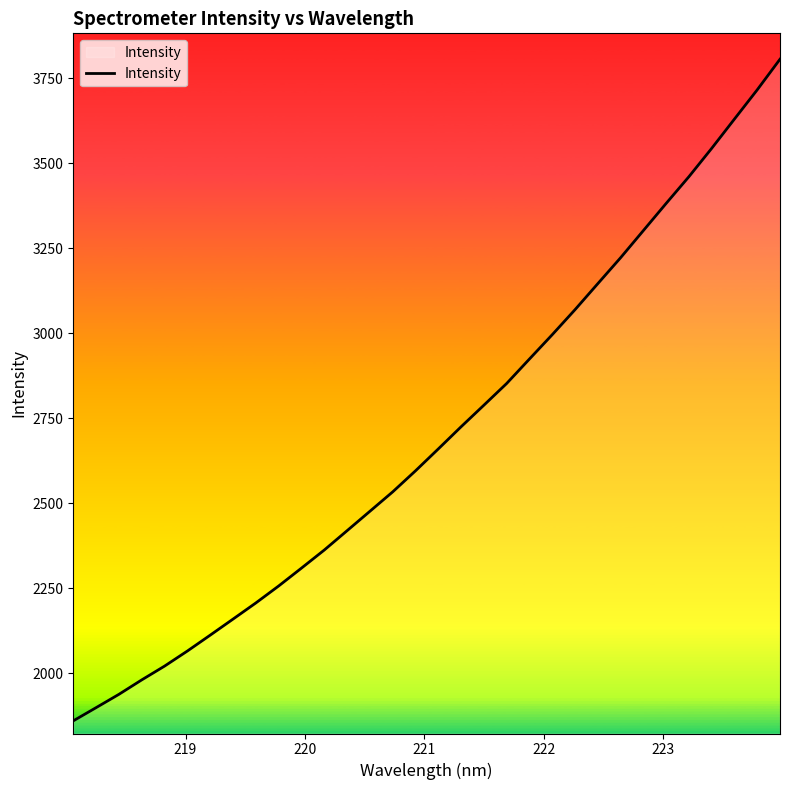

What is the difference between the maximum and minimum values?

1945.8